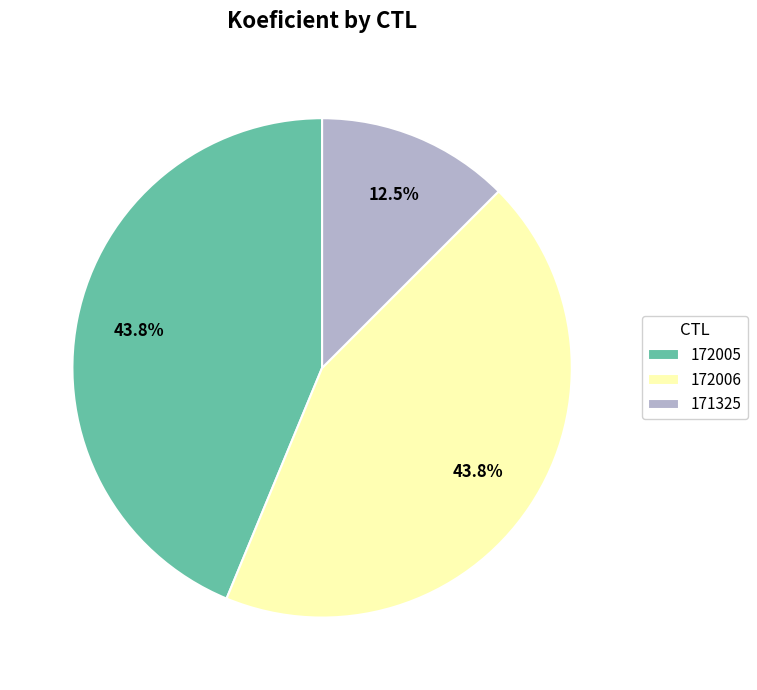

Is there any slice that represents more than half of the pie?

No